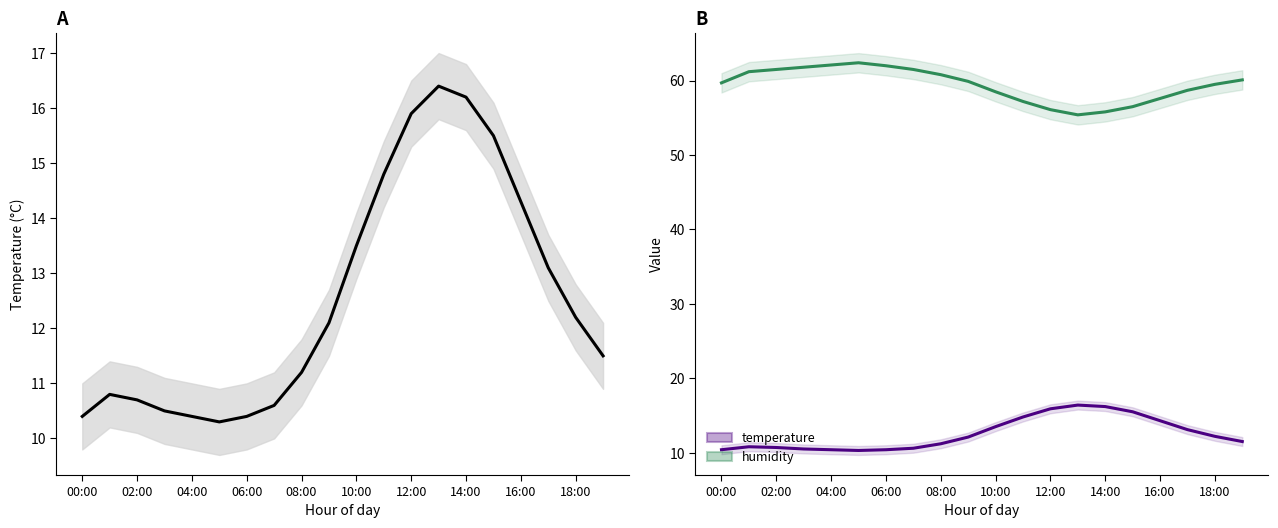

At 04:00, list the series in order from smallest to largest.

temperature, humidity